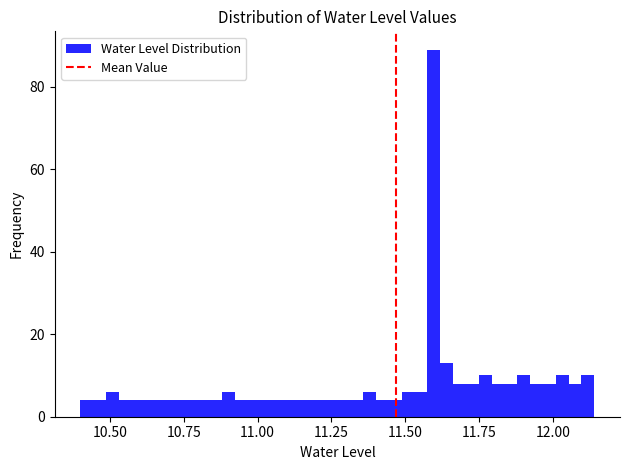

Around what value on the x-axis is the tallest bar? Give the approximate position of its centre, as read against the axis.

11.60